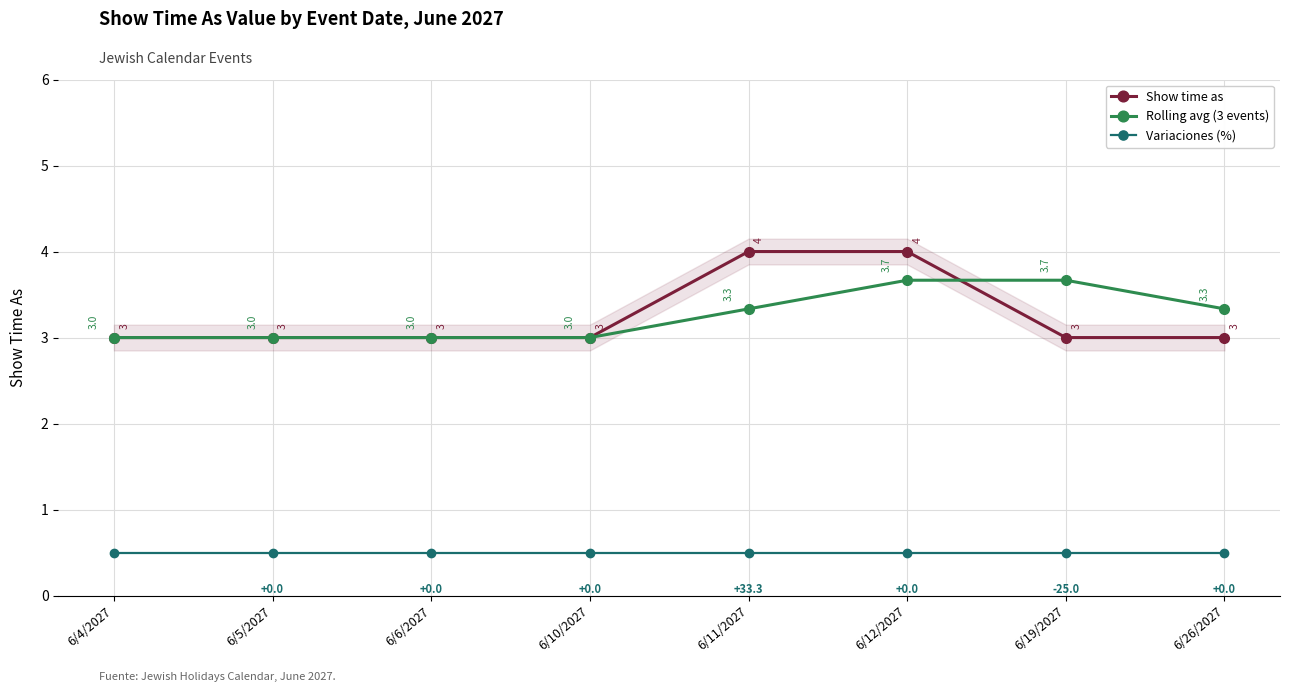

Reading right to left, extract all data points from this chart.

Show time as: 6/26/2027=3.0	6/19/2027=3.0	6/12/2027=4.0	6/11/2027=4.0	6/10/2027=3.0	6/6/2027=3.0	6/5/2027=3.0	6/4/2027=3.0
Rolling avg (3 events): 6/26/2027=3.3	6/19/2027=3.7	6/12/2027=3.7	6/11/2027=3.3	6/10/2027=3.0	6/6/2027=3.0	6/5/2027=3.0	6/4/2027=3.0
Variaciones (%): 6/26/2027=0.5	6/19/2027=0.5	6/12/2027=0.5	6/11/2027=0.5	6/10/2027=0.5	6/6/2027=0.5	6/5/2027=0.5	6/4/2027=0.5